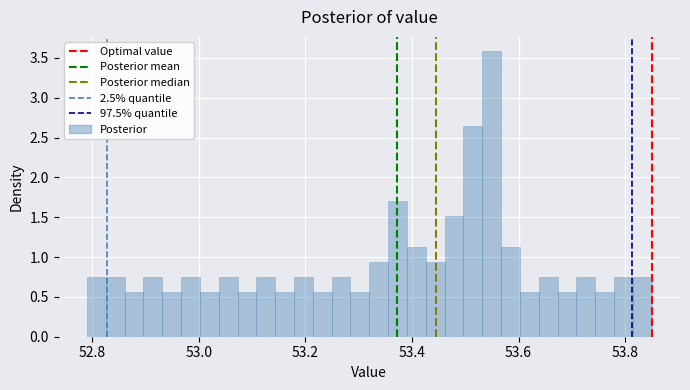

Read against the x-axis, roughly where is the centre of the tallest bar?

53.54